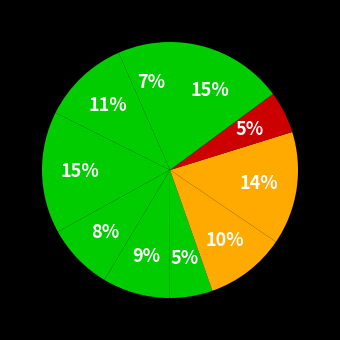

How many slices are in this pie chart?

10